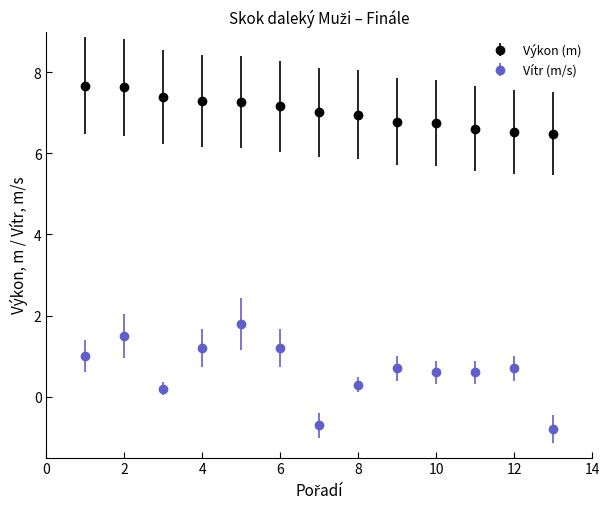

What is the difference between the maximum and second lowest values in the Výkon (m) series?

1.1